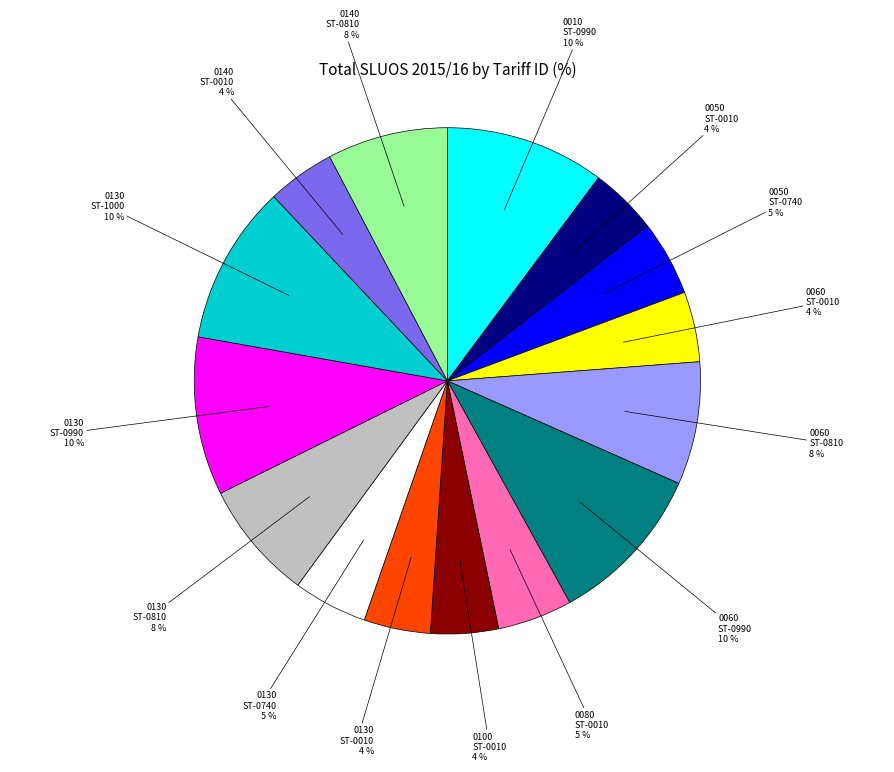

Is there any slice that represents more than half of the pie?

No